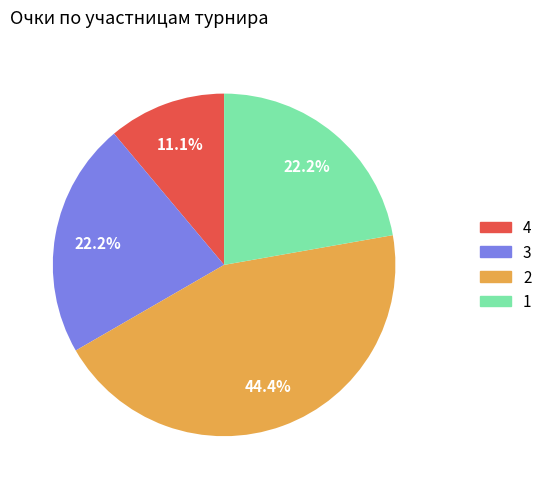

Which category has the smallest portion of the pie?

4